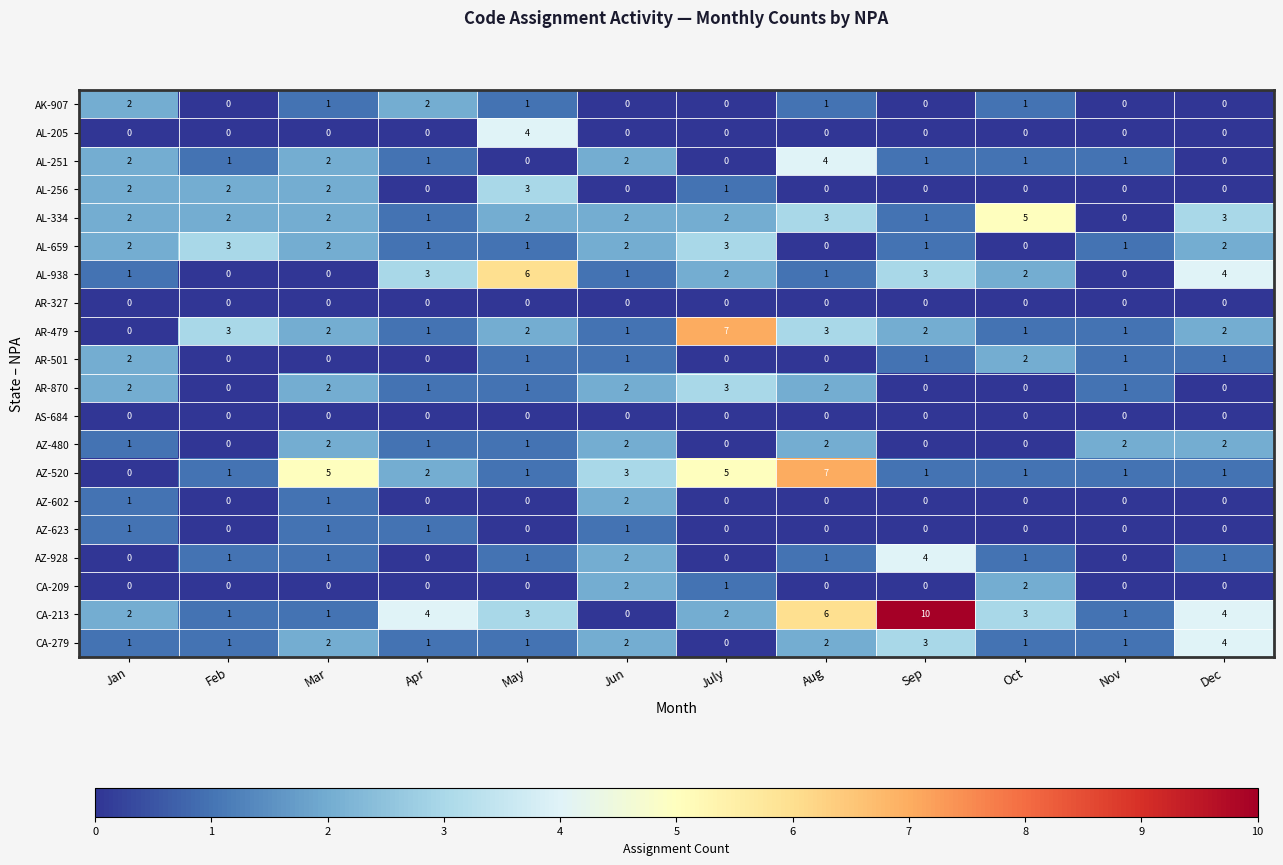

Which series has the widest spread of values?

CA-213